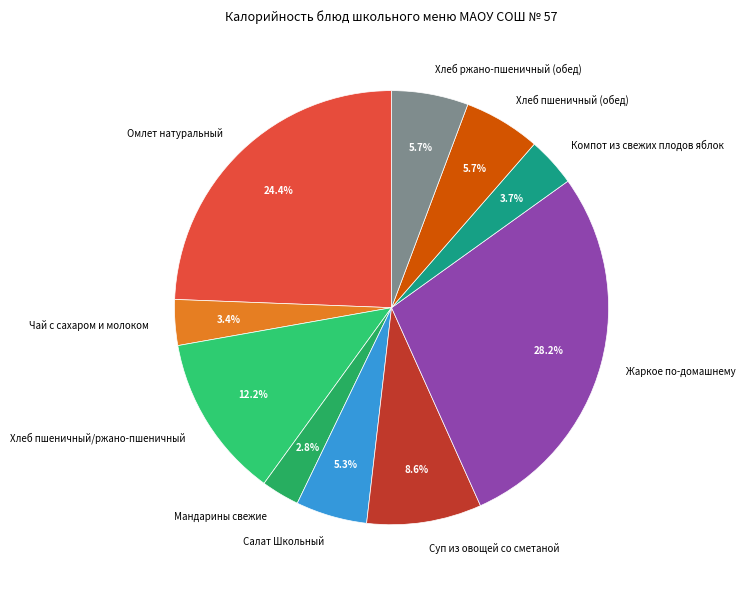

What percentage is the Хлеб пшеничный/ржано-пшеничный slice, to the nearest percent?

12%